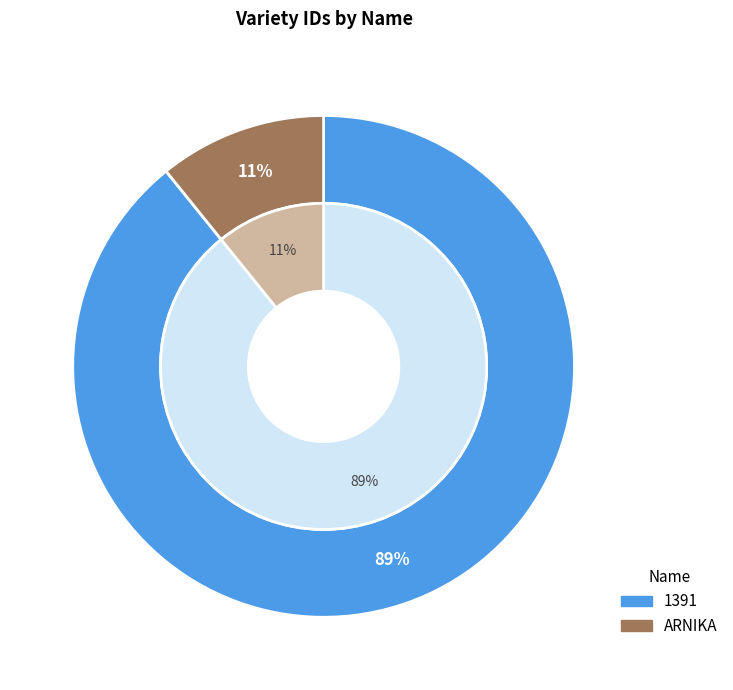

Does ARNIKA account for over 50% of the chart?

No